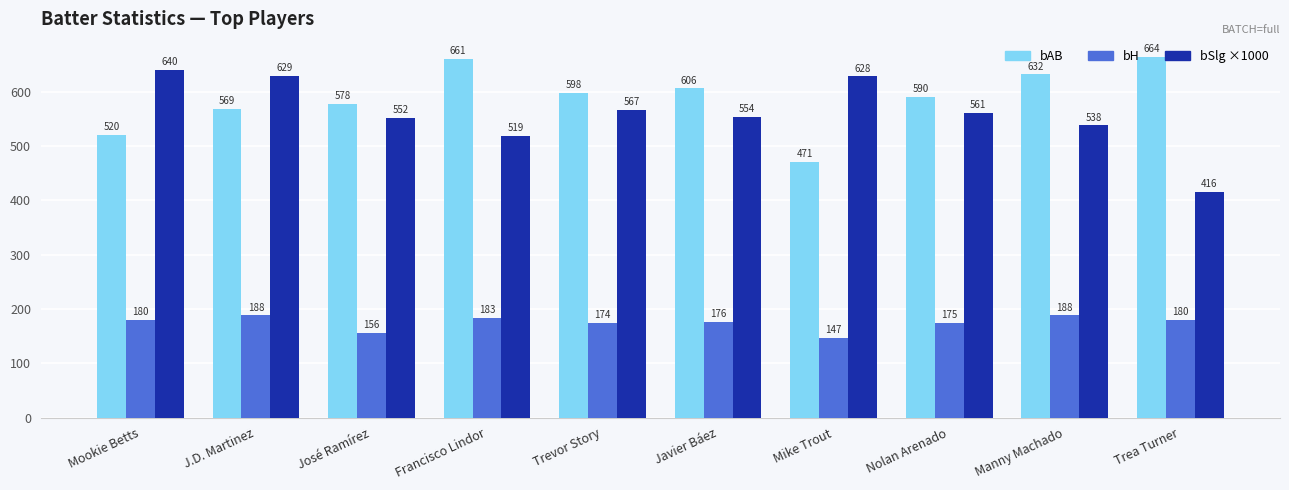

What is the difference between the maximum and minimum values in the bH series?

41